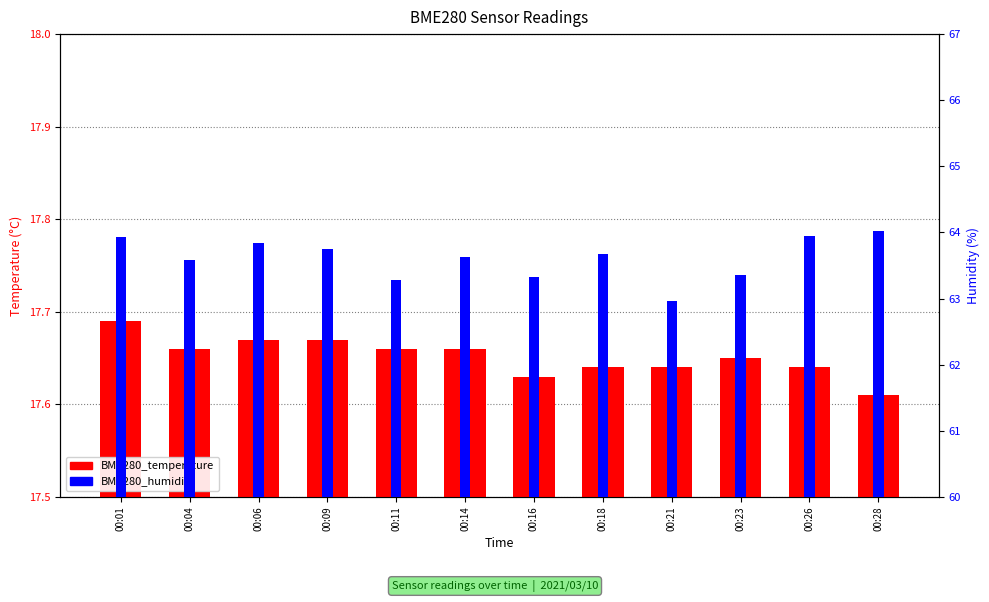

At which category is the sum across all series the highest?

00:28